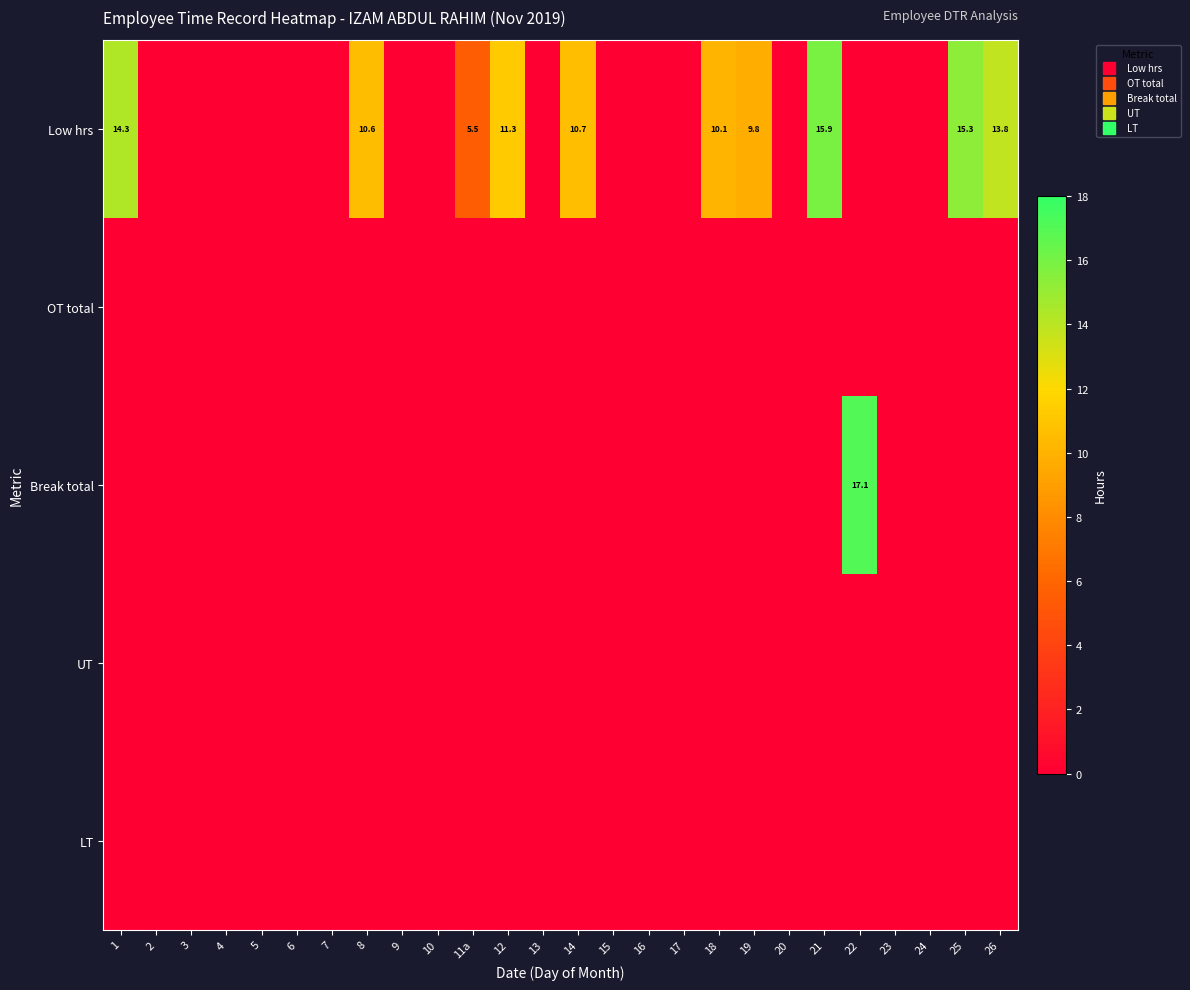

Is the value of OT total at 14 greater than the value of UT at 15?

No